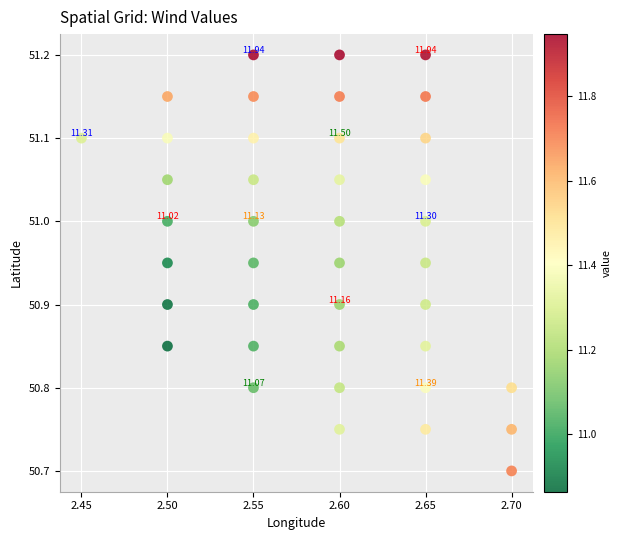

What is the range of Y values (max minus min)?

0.5